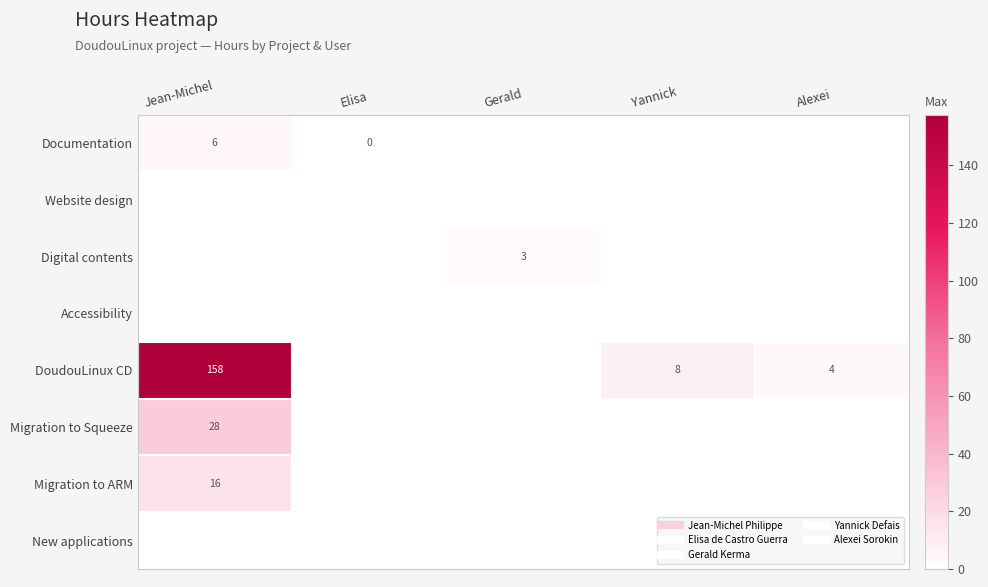

What is the maximum value shown in the chart?

157.6